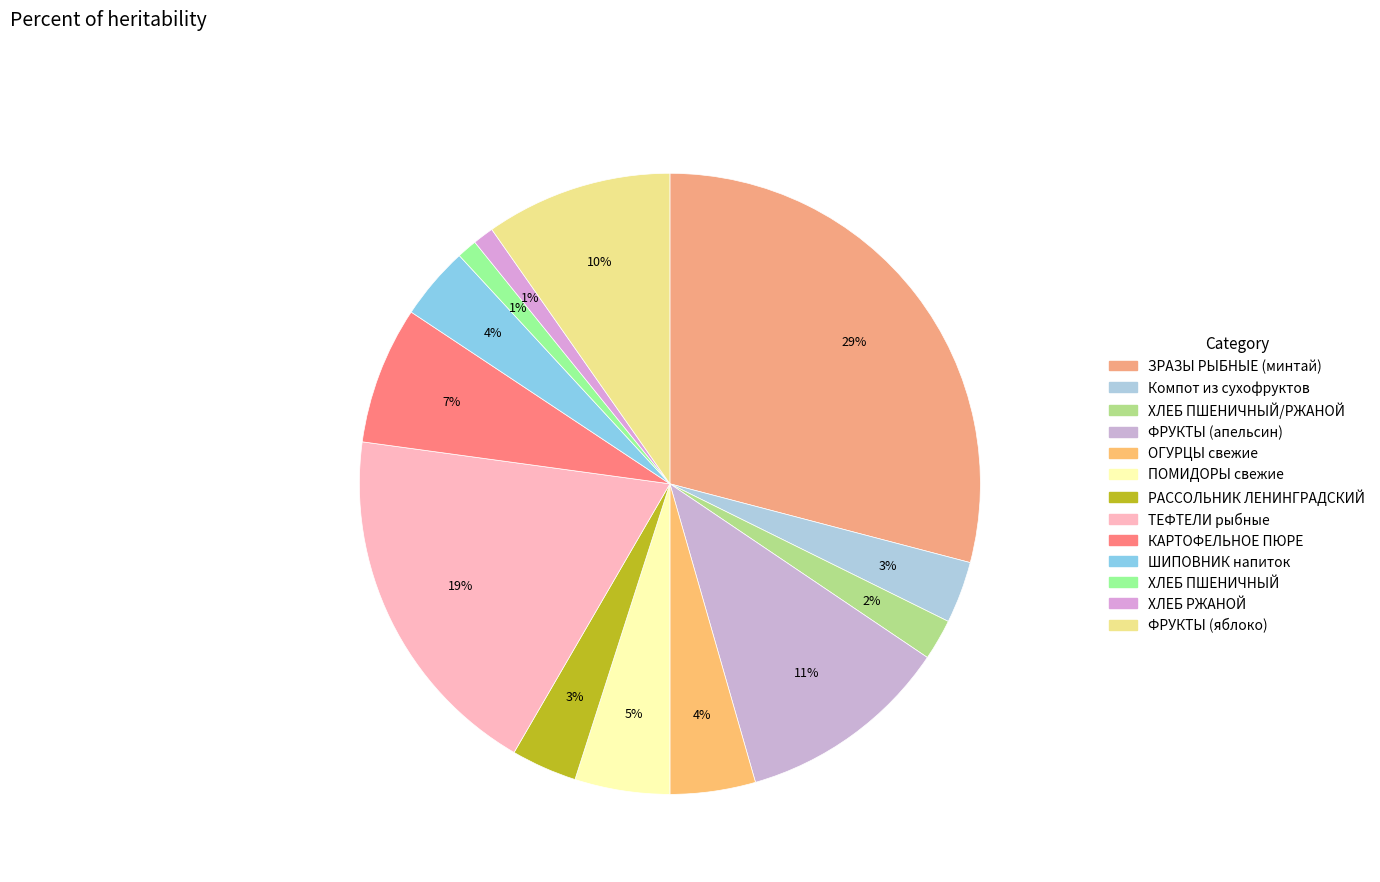

How many segments does this pie chart have?

13